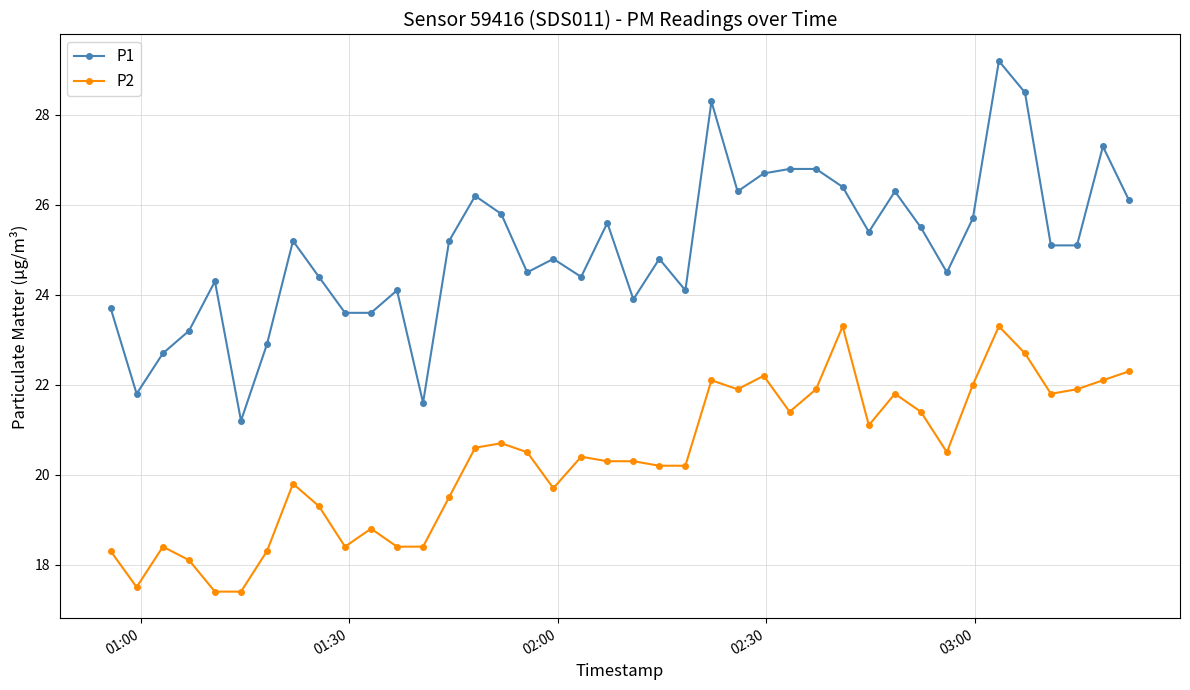

At how many categories does at least one series exceed 19?

40